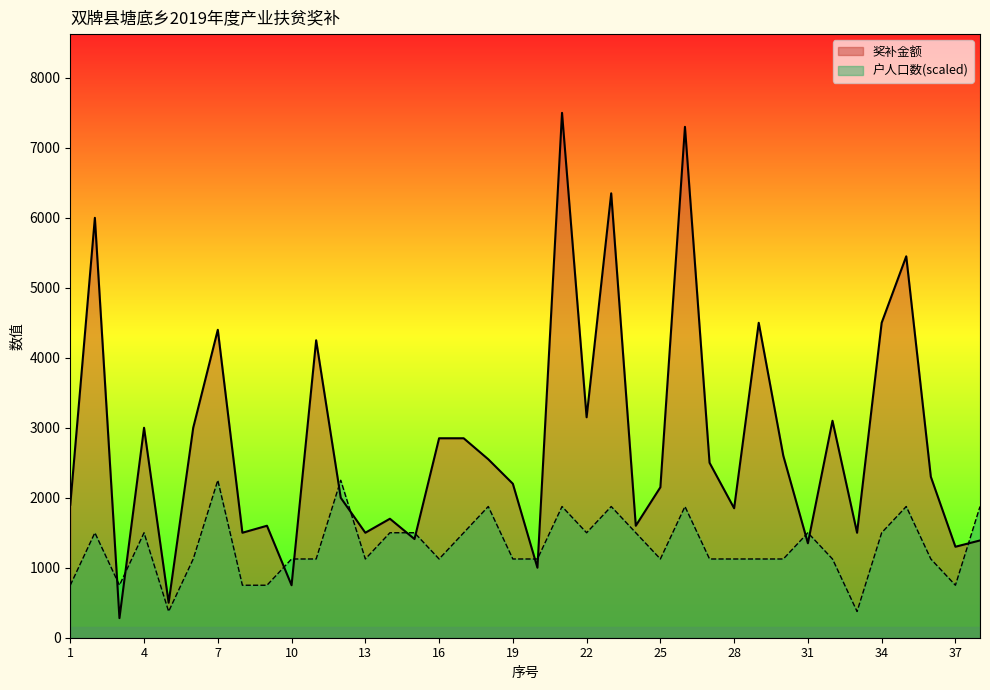

Which series ends up on top after the final intersection of 户人口数 and 奖补金额?

户人口数